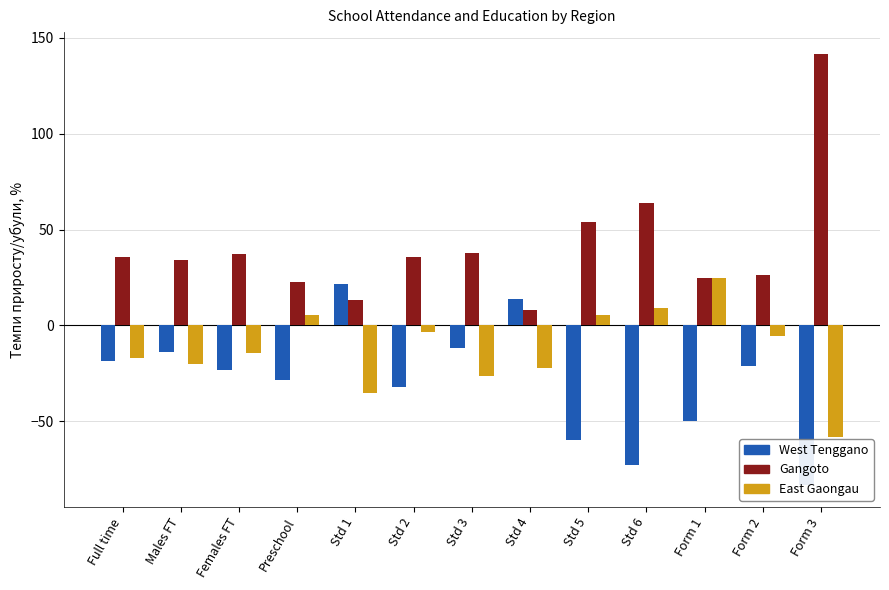

What is the difference between the maximum and minimum values in the East Gaongau series?

83.3